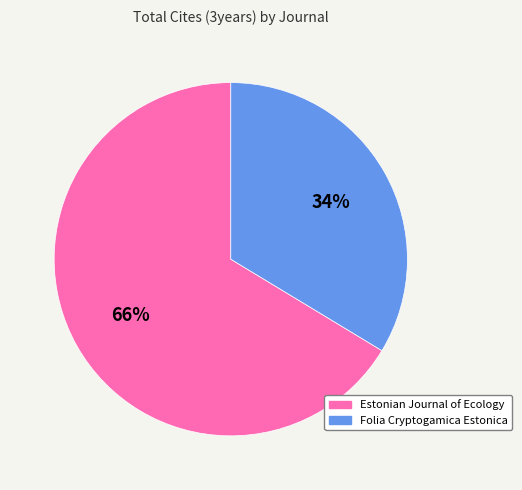

To the nearest percent, what is the average slice percentage?

50%